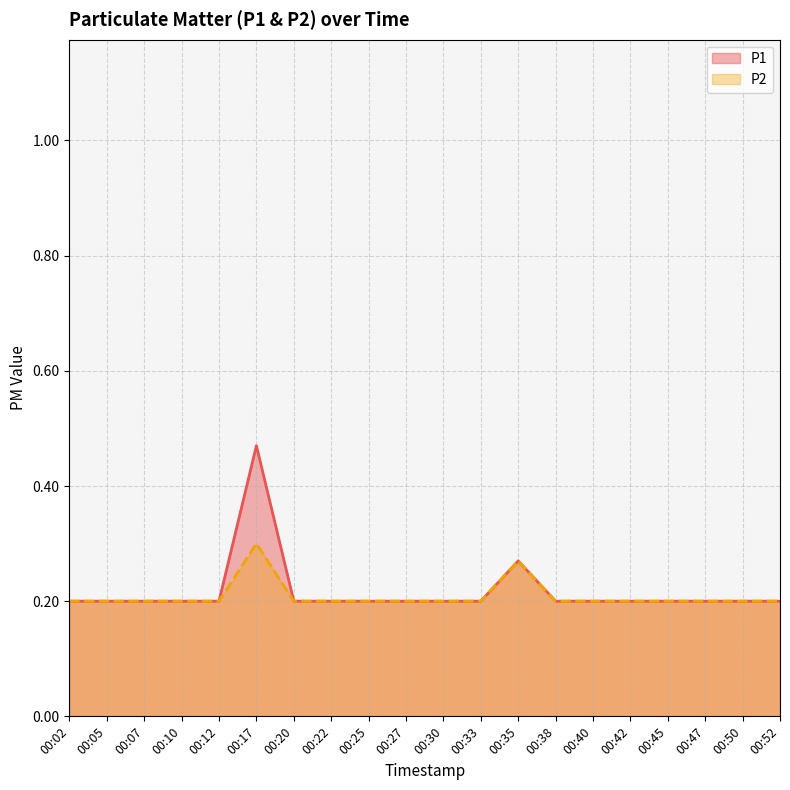

How many categories are shown in the chart?

20